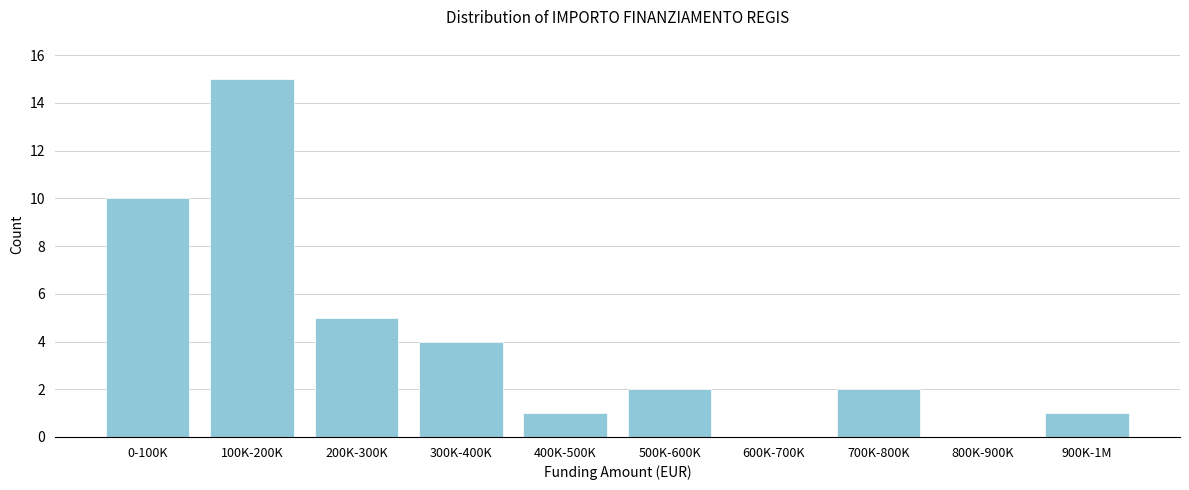

Reading right to left, list all the values displayed in this chart.

900K-1M=1	800K-900K=0	700K-800K=2	600K-700K=0	500K-600K=2	400K-500K=1	300K-400K=4	200K-300K=5	100K-200K=15	0-100K=10